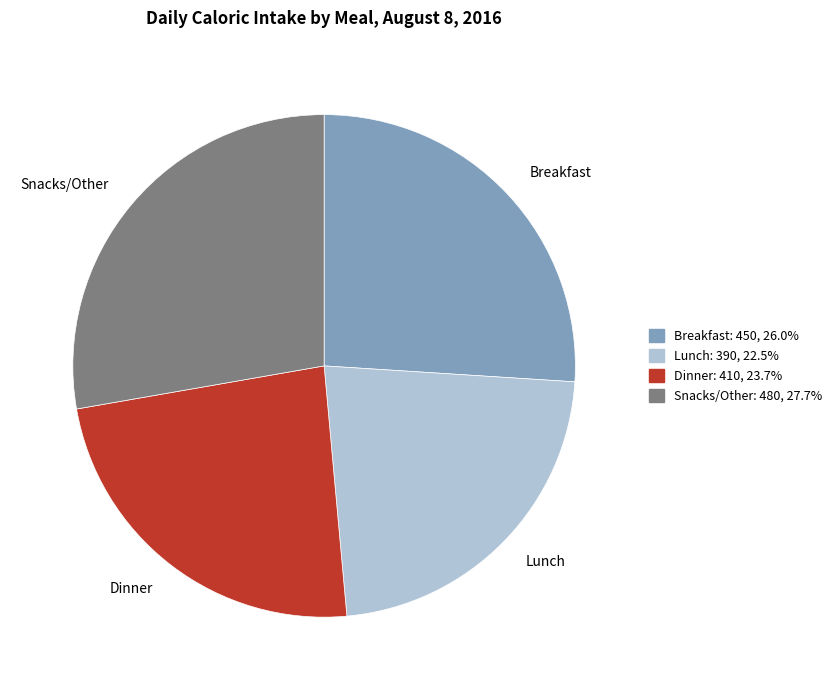

Which slice is the smallest?

Lunch